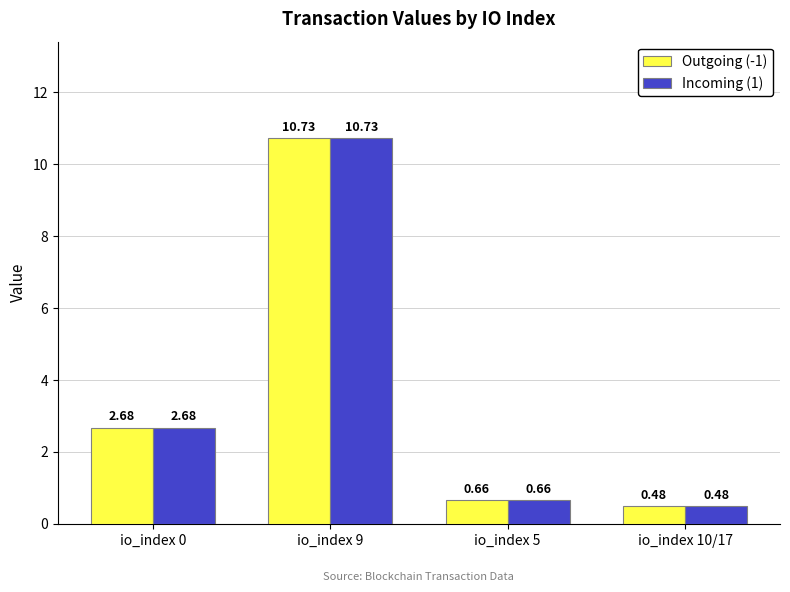

What is the difference between the second highest and minimum values in the Outgoing (-1) series?

2.2